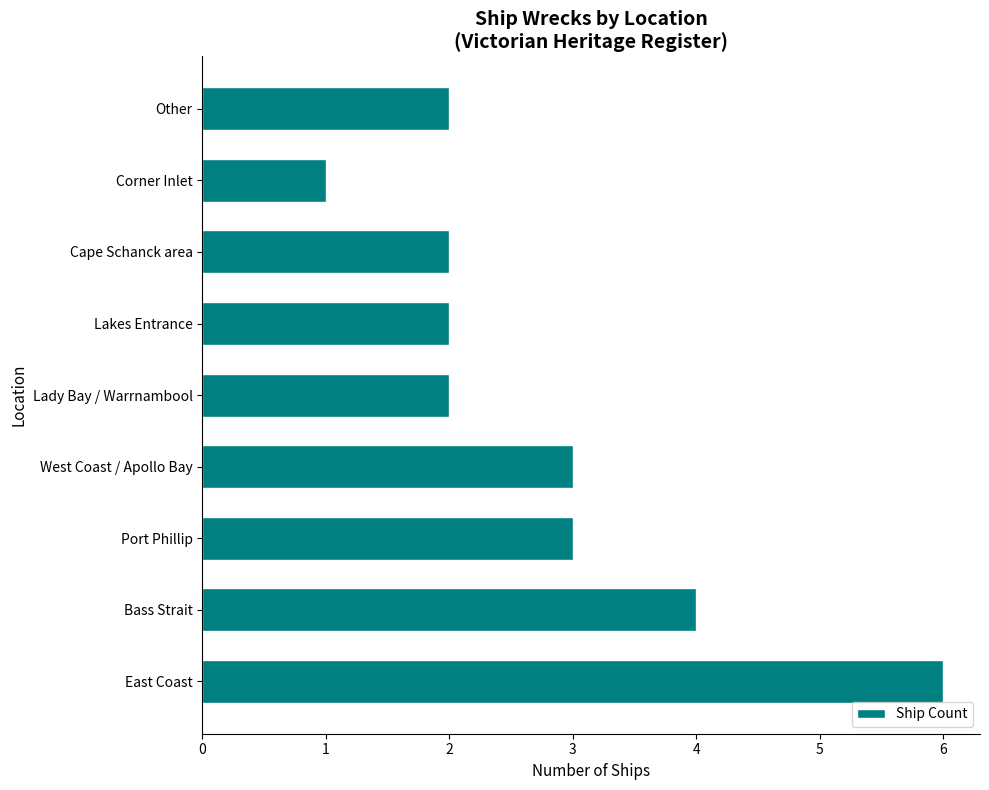

True or false: the data shows 3 at Port Phillip.

True